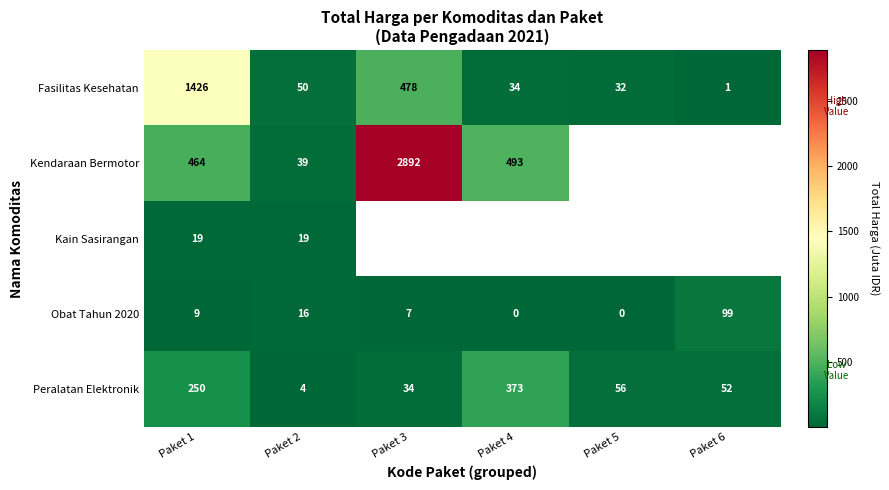

What is the greatest value displayed?

2892.1